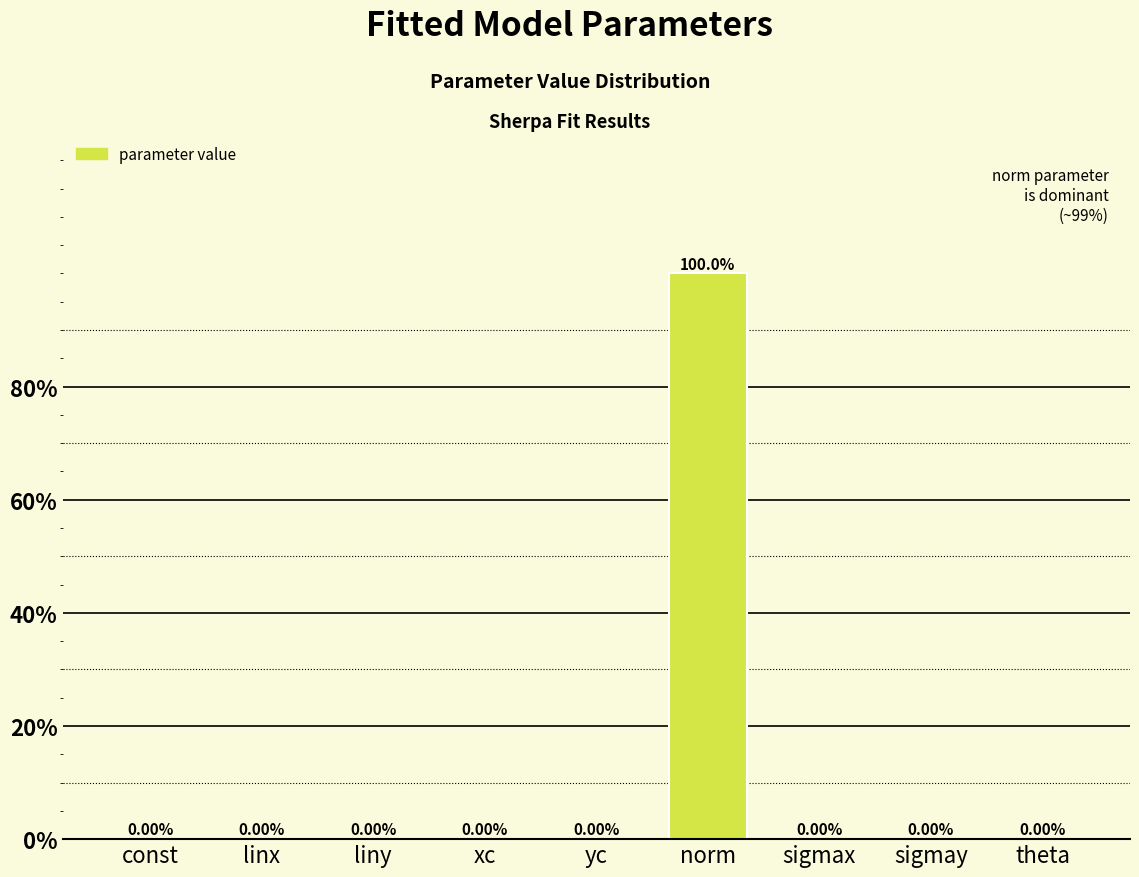

Where is the data nearest to the value 49?

xc